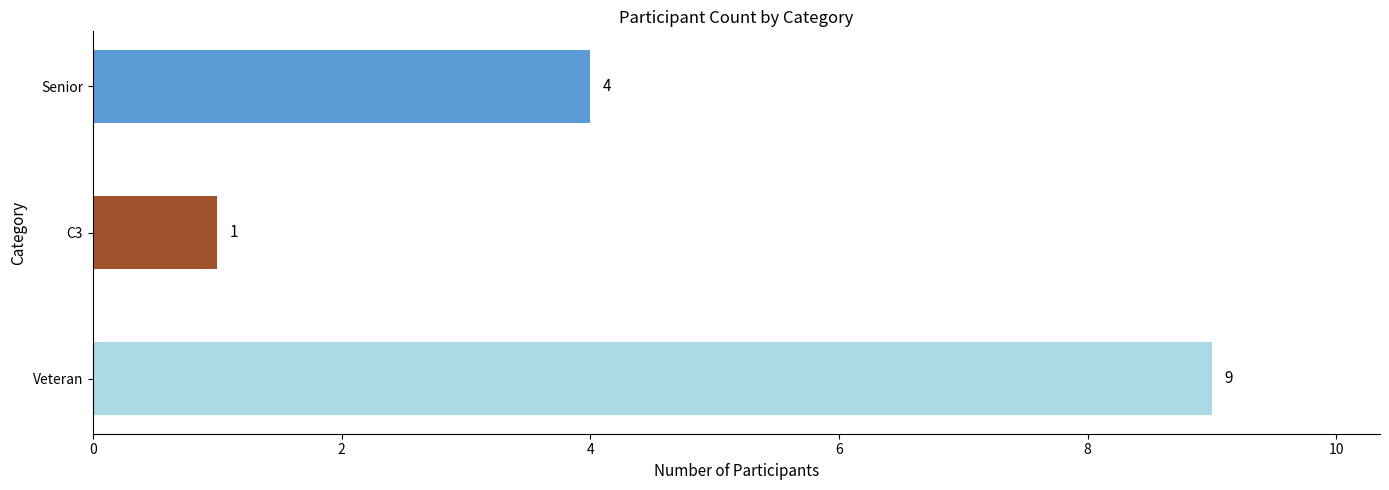

How many values are between 1 and 9?

3